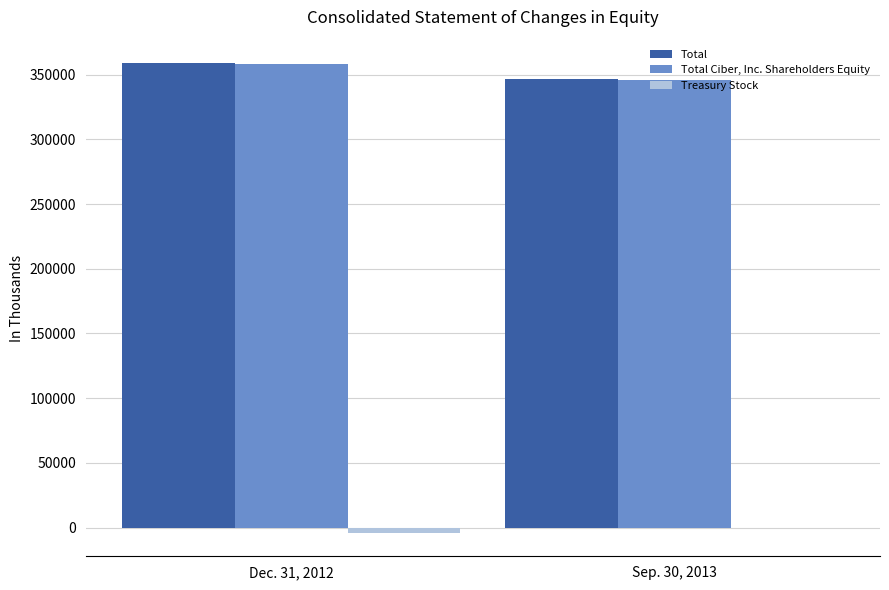

How many groups of bars are there?

2